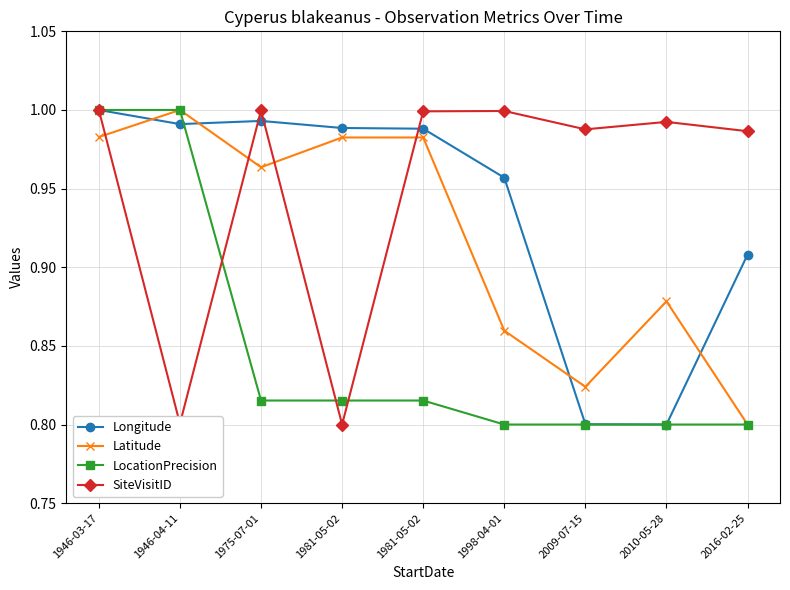

Which category has the highest value across all series?

1946-03-17